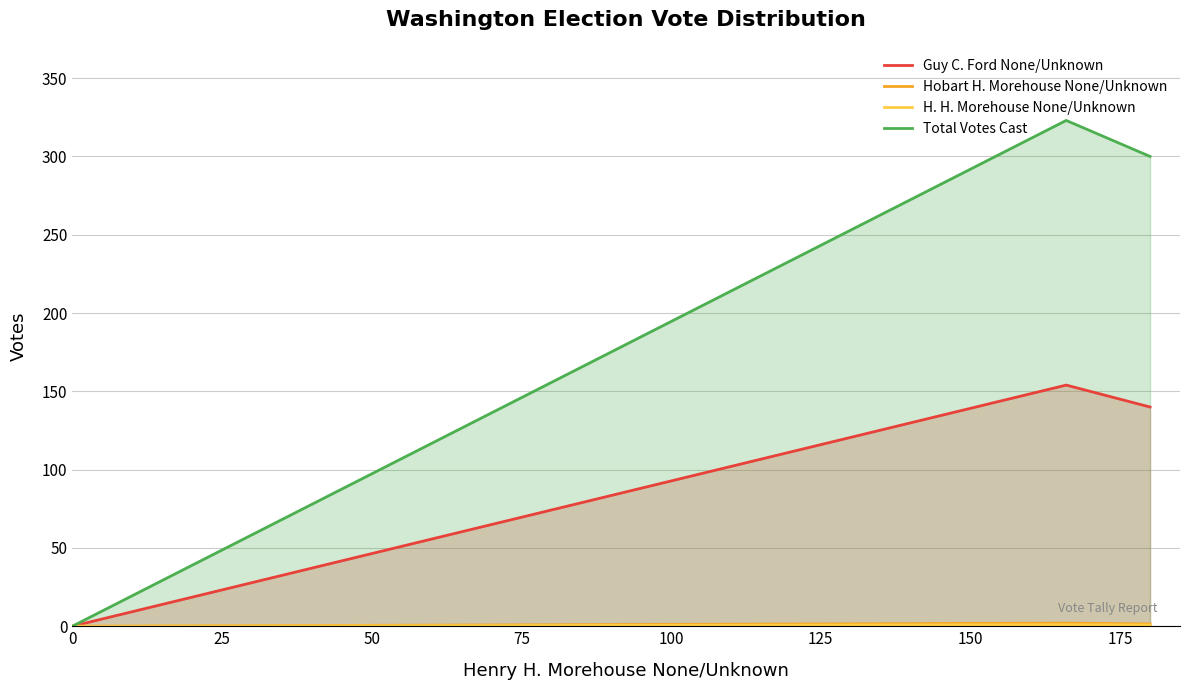

Which series has the largest range (max minus min)?

Total Votes Cast